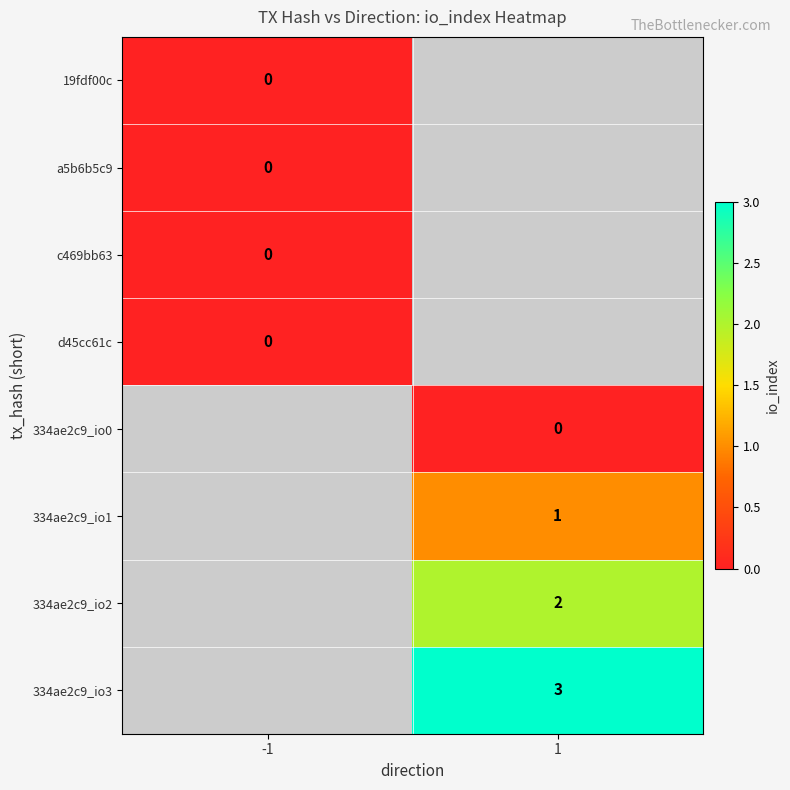

The value of 334ae2c9_io1 at 1 is 1. True or false?

True